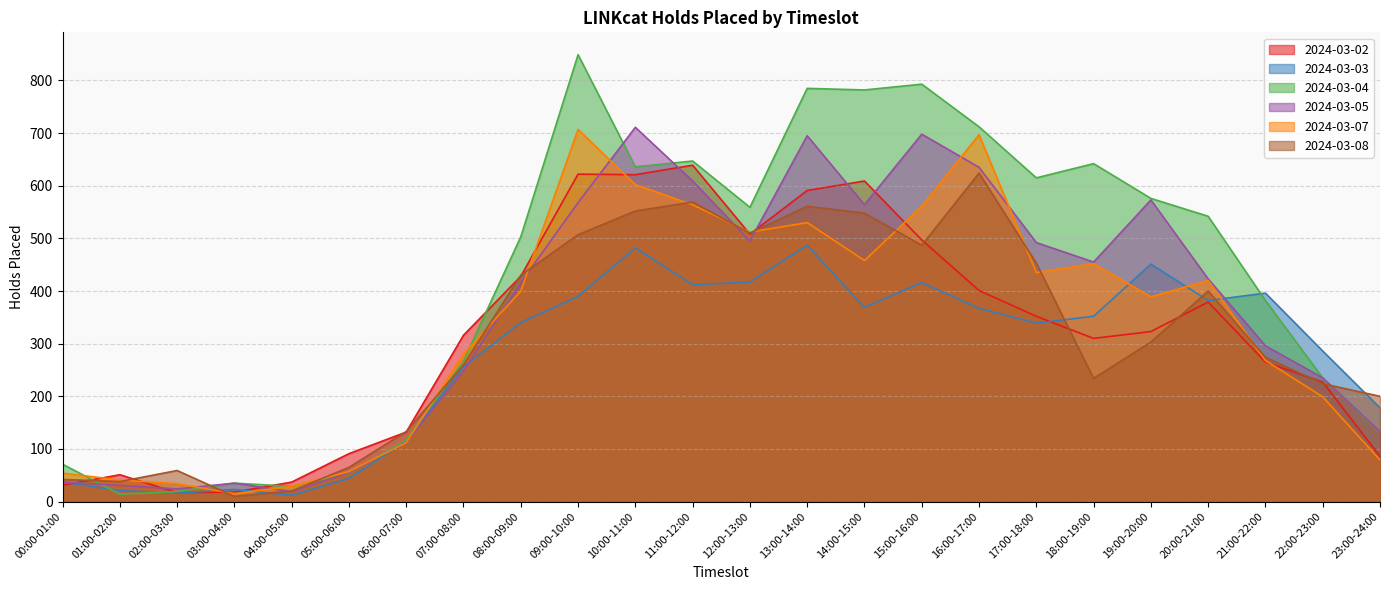

Rank the categories by 2024-03-02 value from lowest to highest.

02:00-03:00, 03:00-04:00, 00:00-01:00, 04:00-05:00, 01:00-02:00, 23:00-24:00, 05:00-06:00, 06:00-07:00, 22:00-23:00, 21:00-22:00, 18:00-19:00, 07:00-08:00, 19:00-20:00, 17:00-18:00, 20:00-21:00, 16:00-17:00, 08:00-09:00, 15:00-16:00, 12:00-13:00, 13:00-14:00, 14:00-15:00, 10:00-11:00, 09:00-10:00, 11:00-12:00